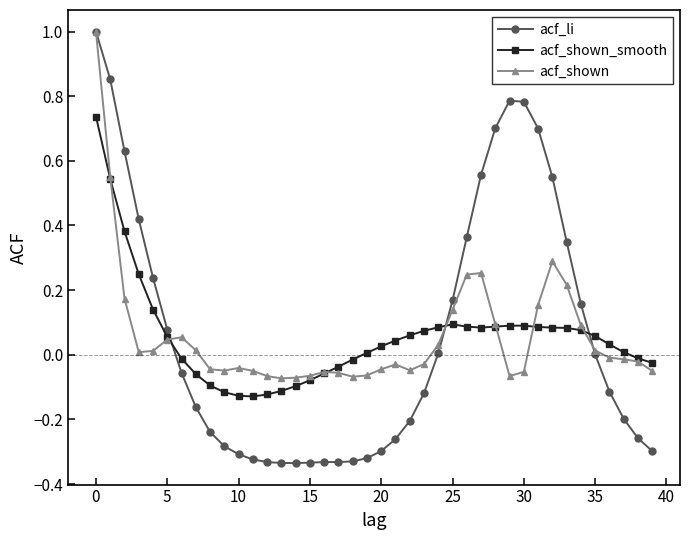

True or false: acf_li and acf_shown_smooth cross at least once.

True